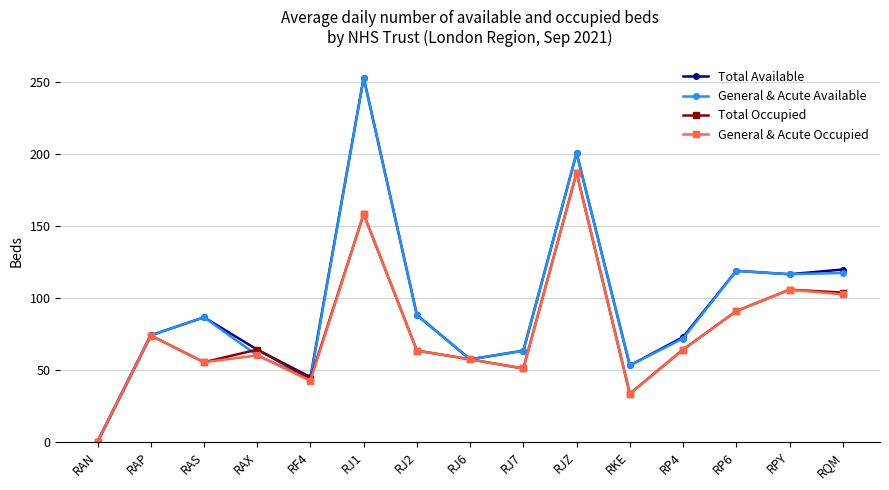

What is the value of the General & Acute Occupied point at the 12th from the left?

63.8